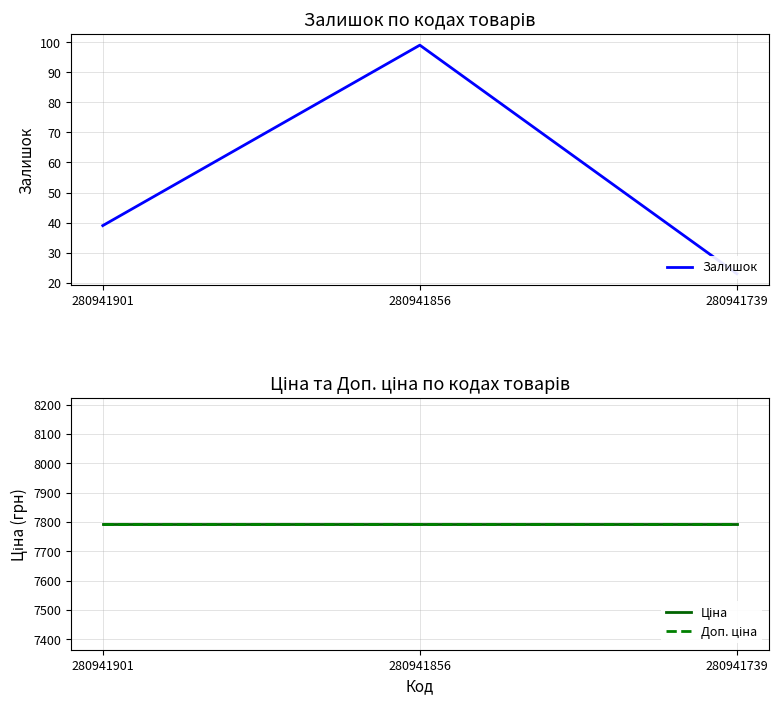

The value of Доп. ціна at 280941856 is 7792.9. True or false?

True